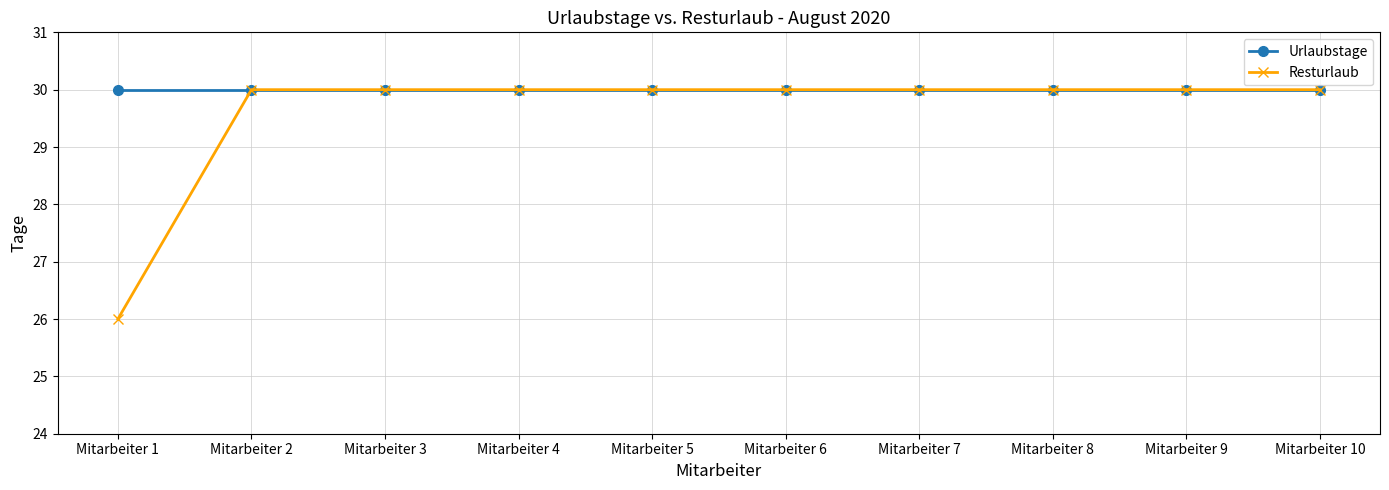

What is the difference between the Resturlaub values at Mitarbeiter 8 and Mitarbeiter 1?

4